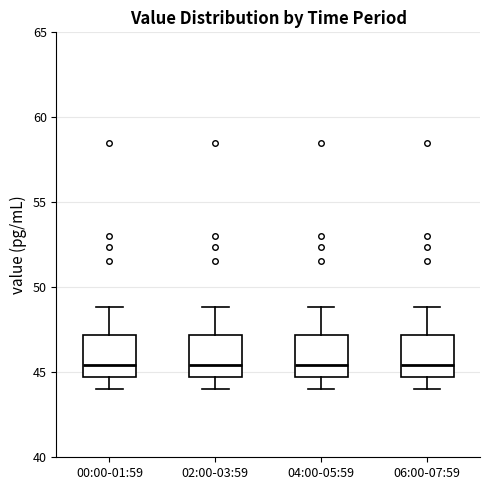

Where does the lower whisker of the box for 04:00-05:59 end on the y-axis? The values are not printed on the chart, so give them approximately, as read against the axis.

44.0